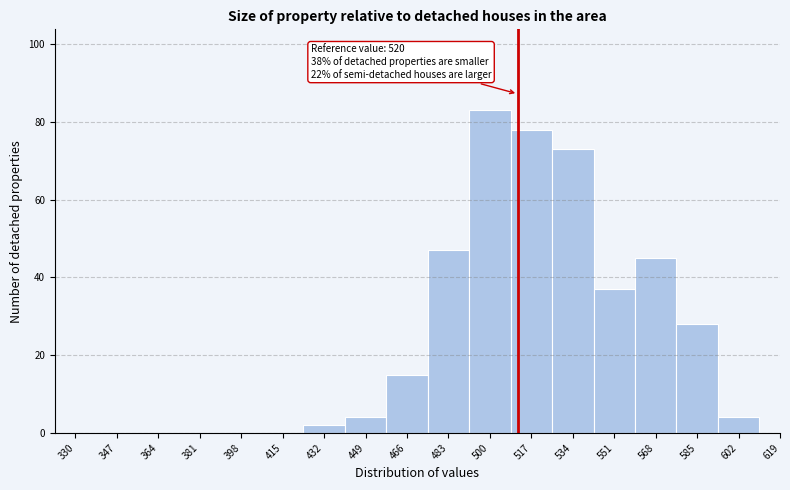

Reading left to right, extract all data points from this chart.

330=0	347=0	364=0	381=0	398=0	415=0	432=2	449=4	466=15	483=47	500=83	517=78	534=73	551=37	568=45	585=28	602=4	619=0